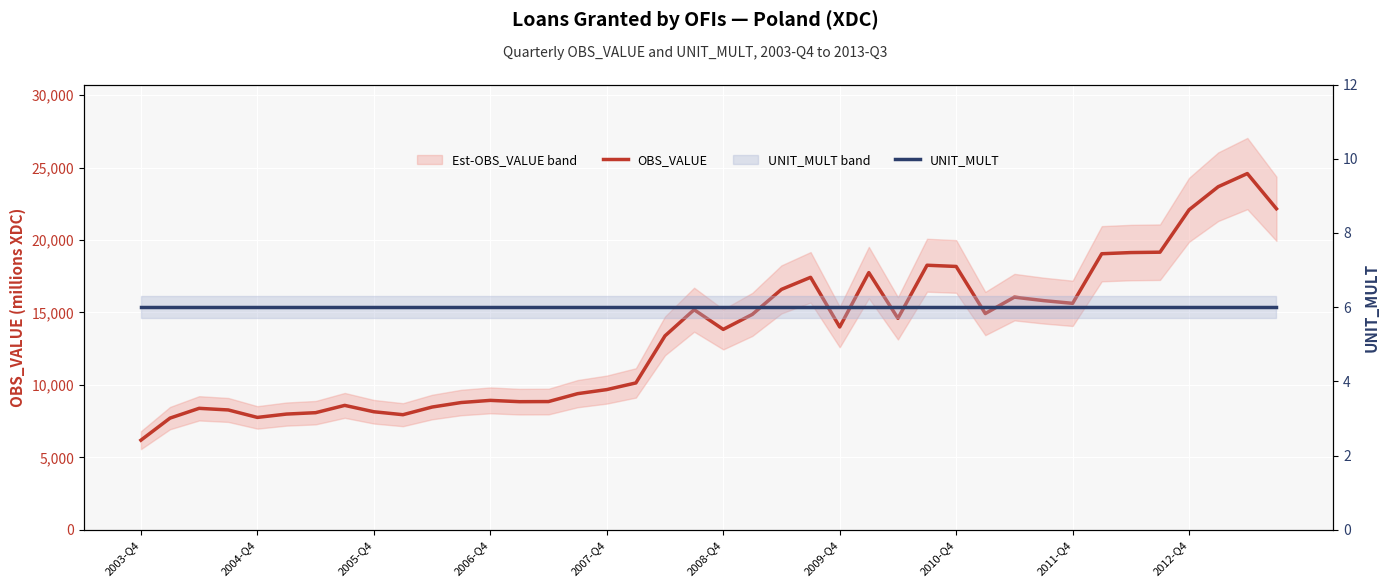

What is the minimum value for OBS_VALUE?

6184.1